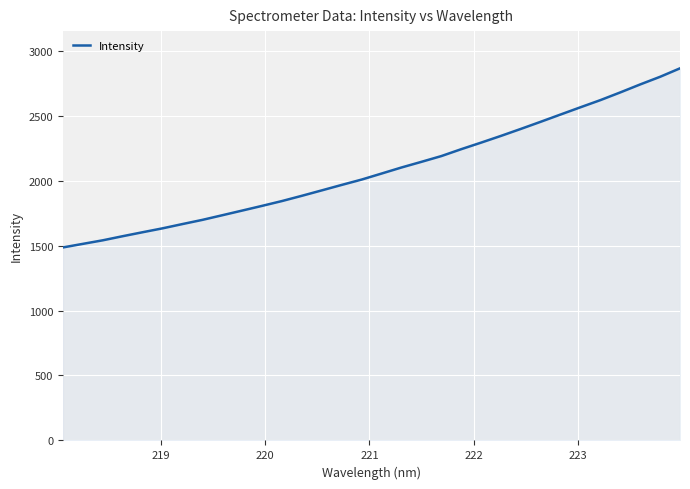

What is the greatest value displayed?

2864.1